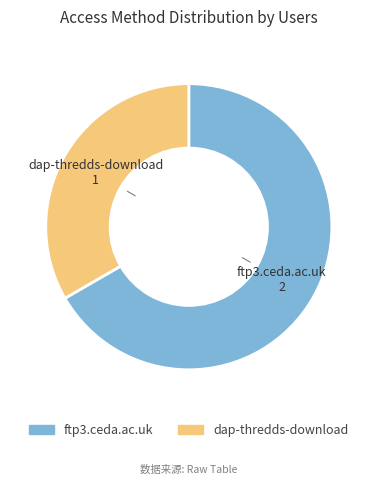

Do dap-thredds-download and ftp3.ceda.ac.uk together represent more than half of the pie?

Yes